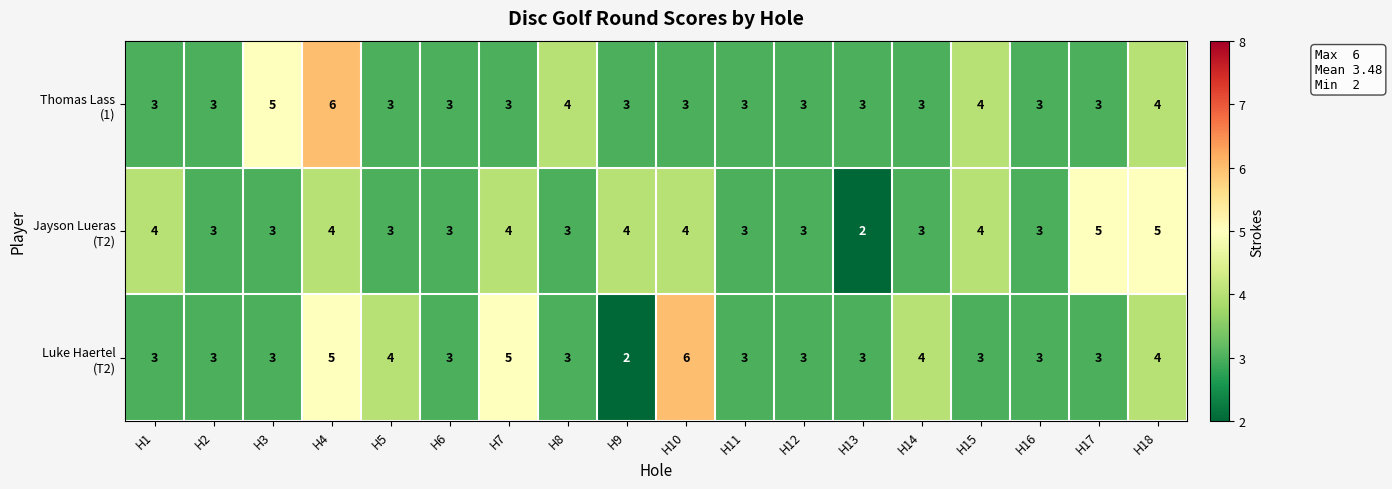

What is the total value across all series at H7?

12